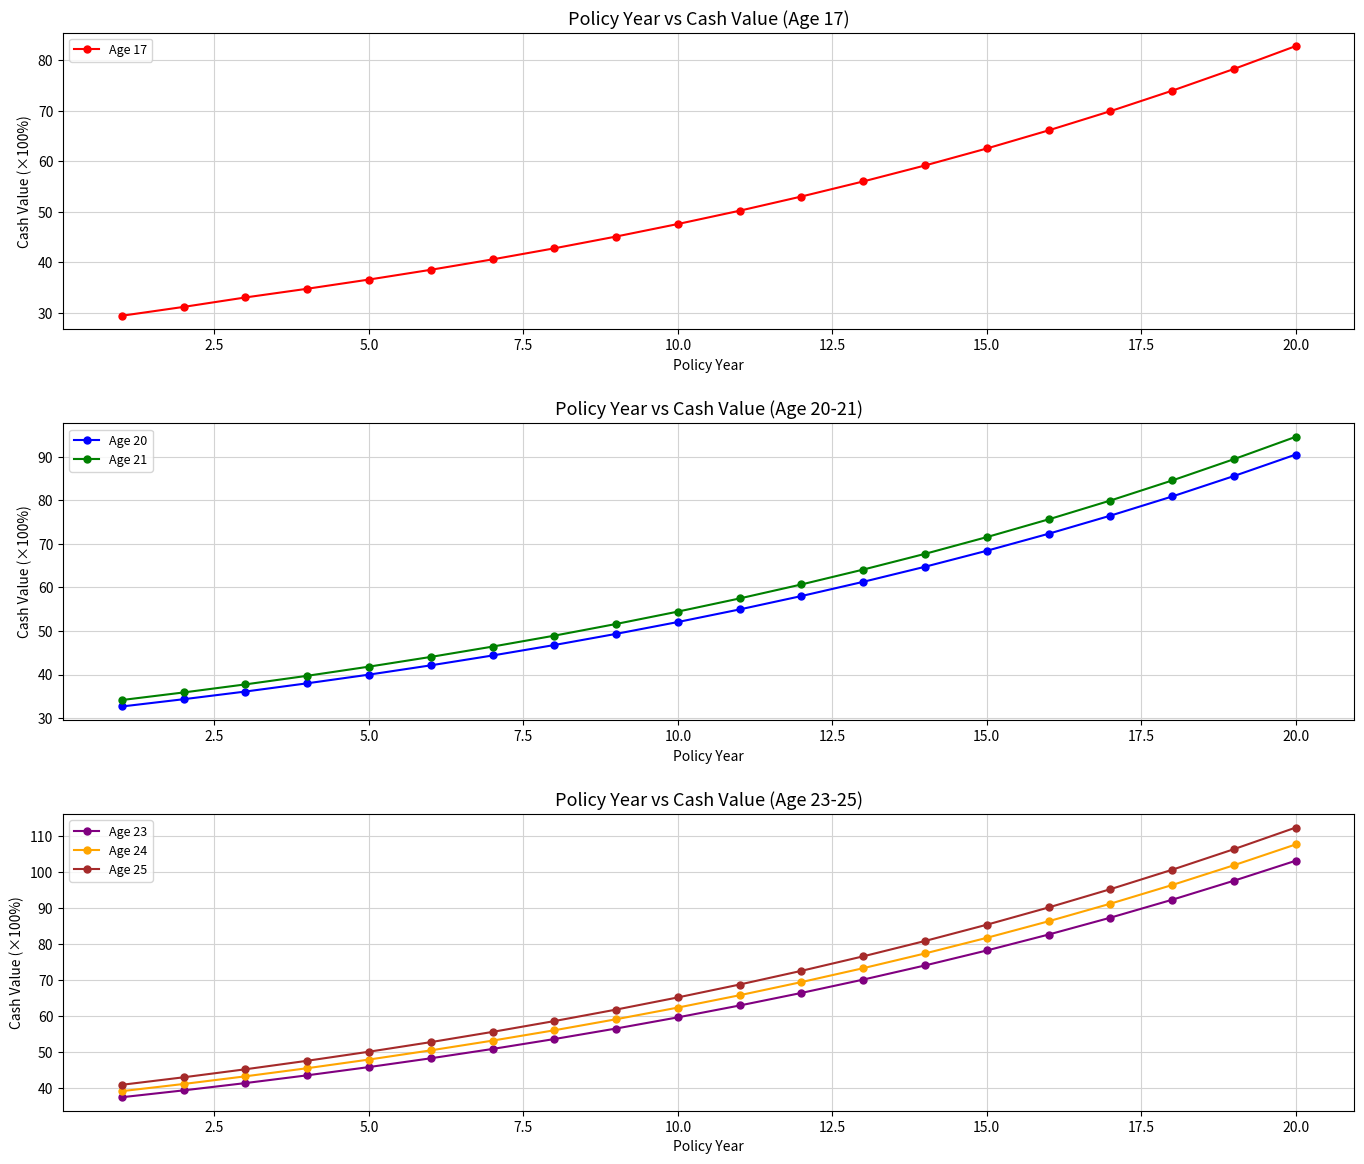

What is the highest value of the Age 23 series?

103.2